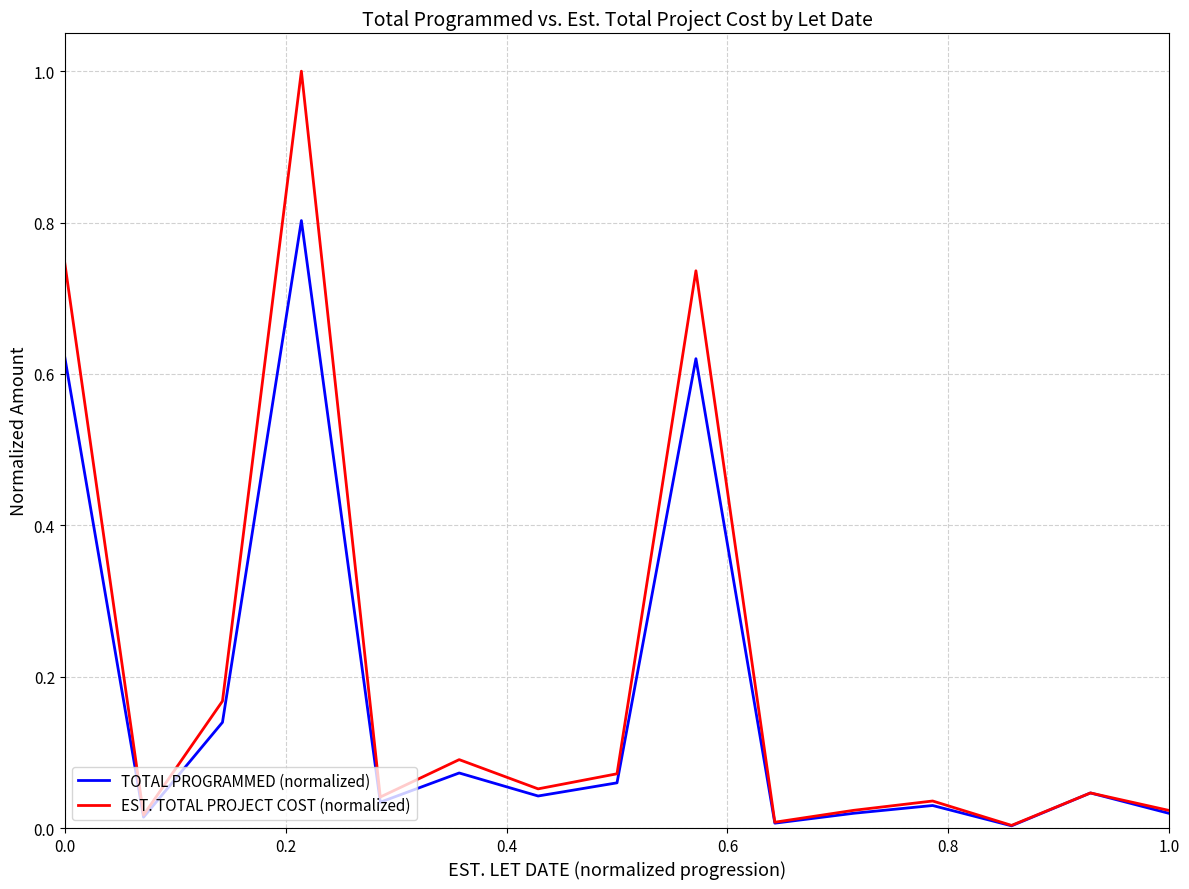

Which series has the largest range (max minus min)?

EST. TOTAL PROJECT COST (normalized)